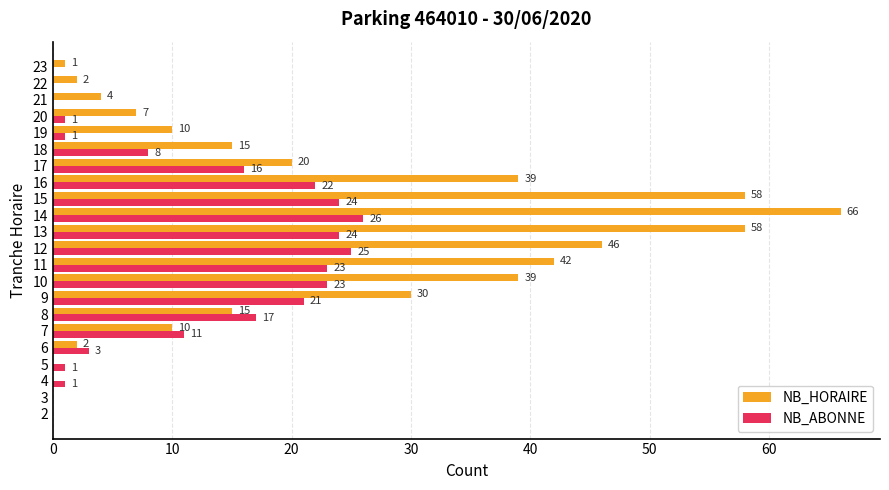

Read the NB_ABONNE value at 15, to the nearest 5.

25